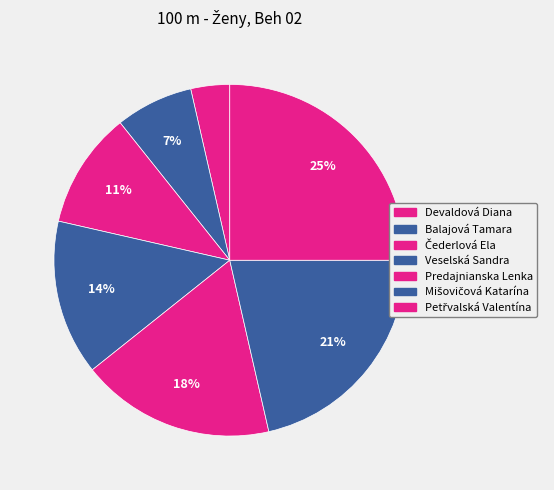

How many slices are in this pie chart?

7